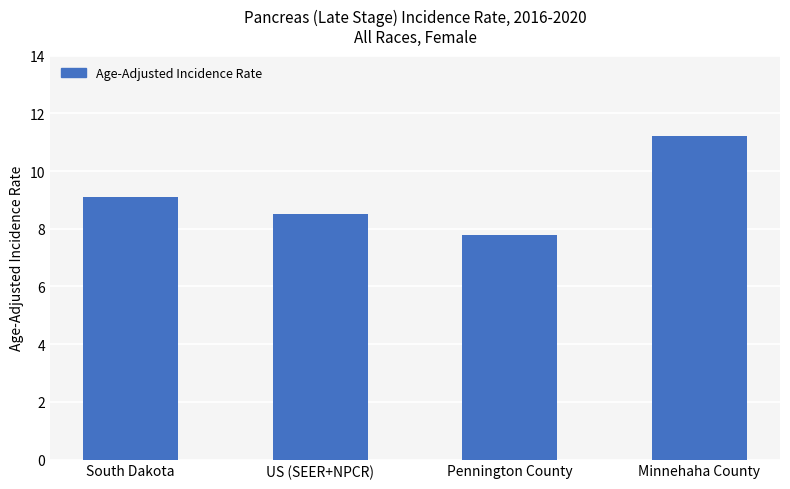

Which label corresponds to the largest value in the chart?

Minnehaha County